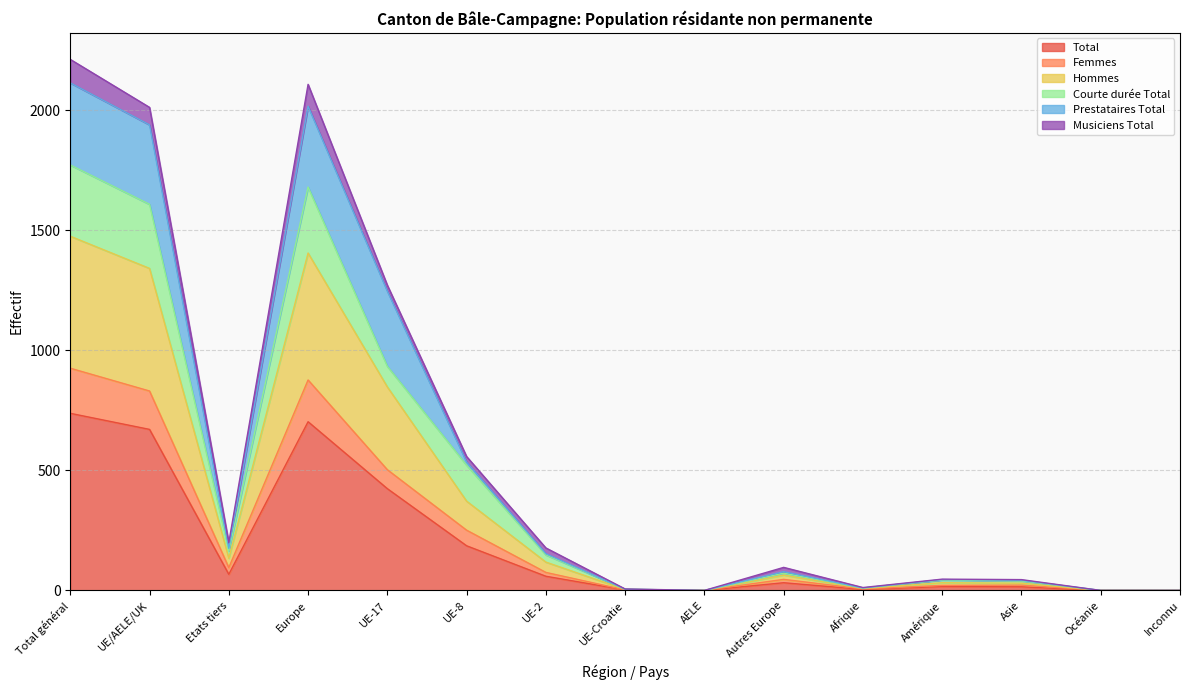

True or false: Hommes and Total intersect in this chart.

False